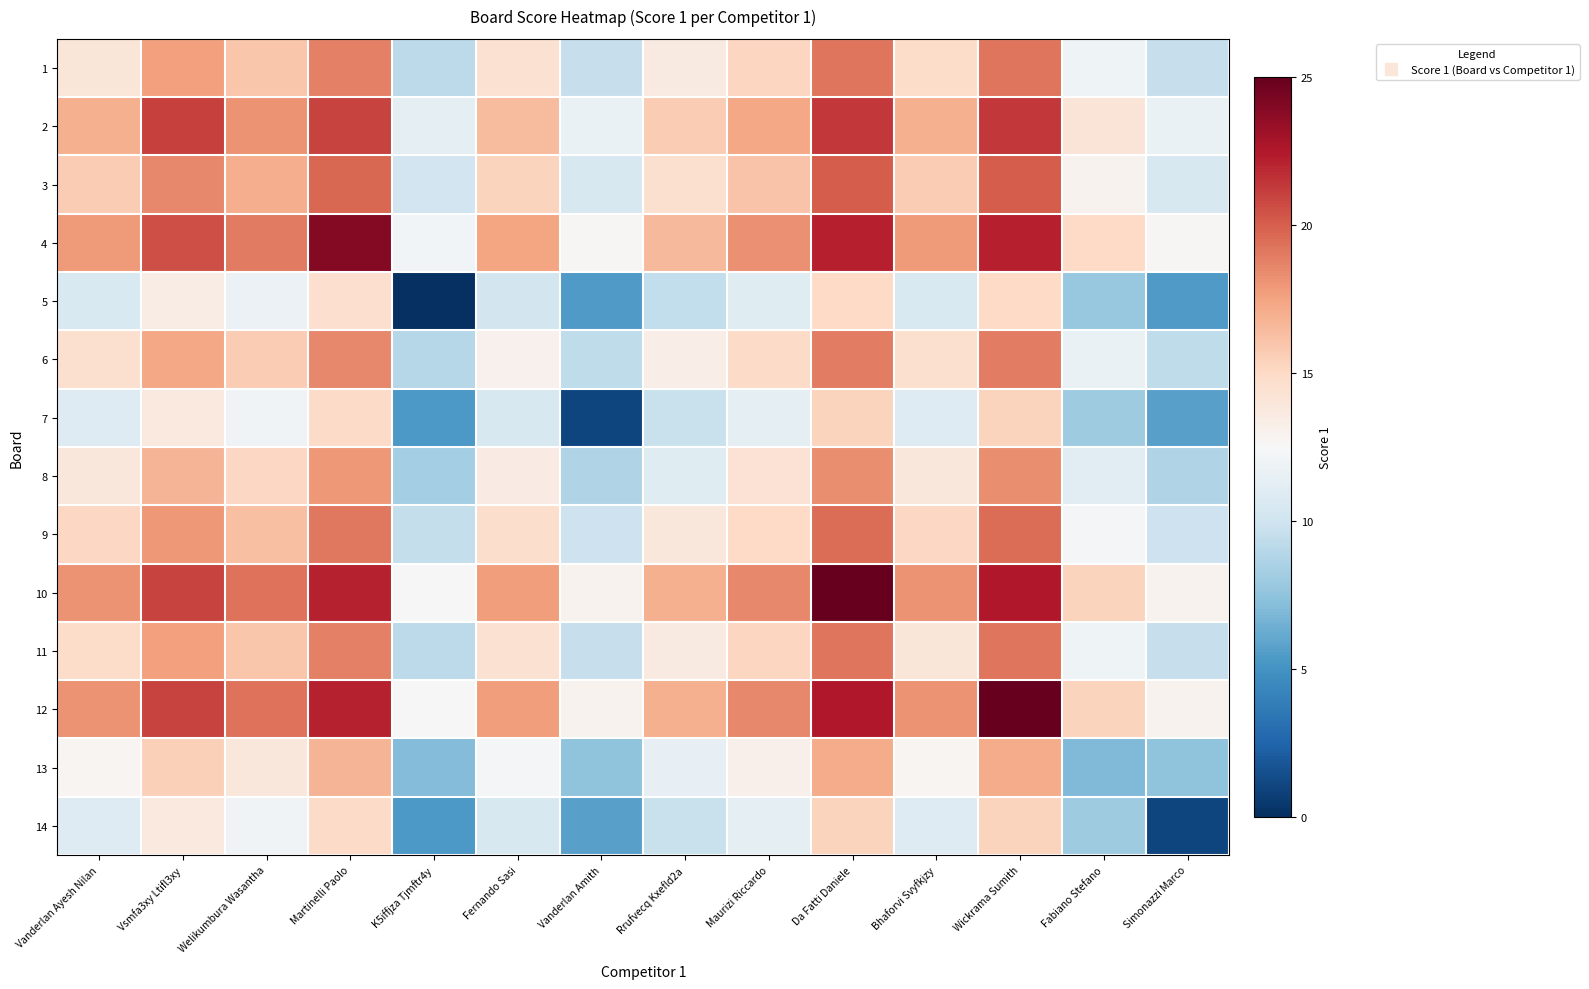

Reading left to right, list all the values displayed in this chart.

1: Vanderlan Ayesh Nilan=14.0	Vsmfa3xy Ltifl3xy=17.6	Welikumbura Wasantha=16.0	Martinelli Paolo=18.8	K5iffjza Tjmftr4y=9.2	Fernando Sasi=14.4	Vanderlan Amith=9.6	Rrufvecq Kxefld2a=13.6	Maurizi Riccardo=15.2	Da Fatti Daniele=19.2	Bhaforvi Svyfkjzy=14.8	Wickrama Sumith=19.2	Fabiano Stefano=12.0	Simonazzi Marco=9.6
2: Vanderlan Ayesh Nilan=16.9	Vsmfa3xy Ltifl3xy=21.0	Welikumbura Wasantha=18.1	Martinelli Paolo=20.9	K5iffjza Tjmftr4y=11.3	Fernando Sasi=16.5	Vanderlan Amith=11.7	Rrufvecq Kxefld2a=15.7	Maurizi Riccardo=17.3	Da Fatti Daniele=21.3	Bhaforvi Svyfkjzy=16.9	Wickrama Sumith=21.3	Fabiano Stefano=14.1	Simonazzi Marco=11.7
3: Vanderlan Ayesh Nilan=15.7	Vsmfa3xy Ltifl3xy=18.5	Welikumbura Wasantha=17.0	Martinelli Paolo=19.7	K5iffjza Tjmftr4y=10.1	Fernando Sasi=15.3	Vanderlan Amith=10.5	Rrufvecq Kxefld2a=14.5	Maurizi Riccardo=16.1	Da Fatti Daniele=20.1	Bhaforvi Svyfkjzy=15.7	Wickrama Sumith=20.1	Fabiano Stefano=12.9	Simonazzi Marco=10.5
4: Vanderlan Ayesh Nilan=17.8	Vsmfa3xy Ltifl3xy=20.6	Welikumbura Wasantha=19.0	Martinelli Paolo=24.0	K5iffjza Tjmftr4y=12.2	Fernando Sasi=17.4	Vanderlan Amith=12.6	Rrufvecq Kxefld2a=16.6	Maurizi Riccardo=18.2	Da Fatti Daniele=22.2	Bhaforvi Svyfkjzy=17.8	Wickrama Sumith=22.2	Fabiano Stefano=15.0	Simonazzi Marco=12.6
5: Vanderlan Ayesh Nilan=10.6	Vsmfa3xy Ltifl3xy=13.4	Welikumbura Wasantha=11.8	Martinelli Paolo=14.6	K5iffjza Tjmftr4y=0.0	Fernando Sasi=10.2	Vanderlan Amith=5.4	Rrufvecq Kxefld2a=9.4	Maurizi Riccardo=11.0	Da Fatti Daniele=15.0	Bhaforvi Svyfkjzy=10.6	Wickrama Sumith=15.0	Fabiano Stefano=7.8	Simonazzi Marco=5.4
6: Vanderlan Ayesh Nilan=14.5	Vsmfa3xy Ltifl3xy=17.3	Welikumbura Wasantha=15.7	Martinelli Paolo=18.5	K5iffjza Tjmftr4y=8.9	Fernando Sasi=13.0	Vanderlan Amith=9.3	Rrufvecq Kxefld2a=13.3	Maurizi Riccardo=14.9	Da Fatti Daniele=18.9	Bhaforvi Svyfkjzy=14.5	Wickrama Sumith=18.9	Fabiano Stefano=11.7	Simonazzi Marco=9.3
7: Vanderlan Ayesh Nilan=10.9	Vsmfa3xy Ltifl3xy=13.7	Welikumbura Wasantha=12.1	Martinelli Paolo=14.9	K5iffjza Tjmftr4y=5.3	Fernando Sasi=10.5	Vanderlan Amith=1.0	Rrufvecq Kxefld2a=9.7	Maurizi Riccardo=11.3	Da Fatti Daniele=15.3	Bhaforvi Svyfkjzy=10.9	Wickrama Sumith=15.3	Fabiano Stefano=8.1	Simonazzi Marco=5.7
8: Vanderlan Ayesh Nilan=13.9	Vsmfa3xy Ltifl3xy=16.7	Welikumbura Wasantha=15.1	Martinelli Paolo=17.9	K5iffjza Tjmftr4y=8.3	Fernando Sasi=13.5	Vanderlan Amith=8.7	Rrufvecq Kxefld2a=11.0	Maurizi Riccardo=14.3	Da Fatti Daniele=18.3	Bhaforvi Svyfkjzy=13.9	Wickrama Sumith=18.3	Fabiano Stefano=11.1	Simonazzi Marco=8.7
9: Vanderlan Ayesh Nilan=15.1	Vsmfa3xy Ltifl3xy=17.9	Welikumbura Wasantha=16.3	Martinelli Paolo=19.1	K5iffjza Tjmftr4y=9.5	Fernando Sasi=14.7	Vanderlan Amith=9.9	Rrufvecq Kxefld2a=13.9	Maurizi Riccardo=15.0	Da Fatti Daniele=19.5	Bhaforvi Svyfkjzy=15.1	Wickrama Sumith=19.5	Fabiano Stefano=12.3	Simonazzi Marco=9.9
10: Vanderlan Ayesh Nilan=18.1	Vsmfa3xy Ltifl3xy=20.9	Welikumbura Wasantha=19.3	Martinelli Paolo=22.1	K5iffjza Tjmftr4y=12.5	Fernando Sasi=17.7	Vanderlan Amith=12.9	Rrufvecq Kxefld2a=16.9	Maurizi Riccardo=18.5	Da Fatti Daniele=25.0	Bhaforvi Svyfkjzy=18.1	Wickrama Sumith=22.5	Fabiano Stefano=15.3	Simonazzi Marco=12.9
11: Vanderlan Ayesh Nilan=14.8	Vsmfa3xy Ltifl3xy=17.6	Welikumbura Wasantha=16.0	Martinelli Paolo=18.8	K5iffjza Tjmftr4y=9.2	Fernando Sasi=14.4	Vanderlan Amith=9.6	Rrufvecq Kxefld2a=13.6	Maurizi Riccardo=15.2	Da Fatti Daniele=19.2	Bhaforvi Svyfkjzy=14.0	Wickrama Sumith=19.2	Fabiano Stefano=12.0	Simonazzi Marco=9.6
12: Vanderlan Ayesh Nilan=18.1	Vsmfa3xy Ltifl3xy=20.9	Welikumbura Wasantha=19.3	Martinelli Paolo=22.1	K5iffjza Tjmftr4y=12.5	Fernando Sasi=17.7	Vanderlan Amith=12.9	Rrufvecq Kxefld2a=16.9	Maurizi Riccardo=18.5	Da Fatti Daniele=22.5	Bhaforvi Svyfkjzy=18.1	Wickrama Sumith=25.0	Fabiano Stefano=15.3	Simonazzi Marco=12.9
13: Vanderlan Ayesh Nilan=12.7	Vsmfa3xy Ltifl3xy=15.5	Welikumbura Wasantha=13.9	Martinelli Paolo=16.7	K5iffjza Tjmftr4y=7.1	Fernando Sasi=12.3	Vanderlan Amith=7.5	Rrufvecq Kxefld2a=11.5	Maurizi Riccardo=13.1	Da Fatti Daniele=17.1	Bhaforvi Svyfkjzy=12.7	Wickrama Sumith=17.1	Fabiano Stefano=7.0	Simonazzi Marco=7.5
14: Vanderlan Ayesh Nilan=10.9	Vsmfa3xy Ltifl3xy=13.7	Welikumbura Wasantha=12.1	Martinelli Paolo=14.9	K5iffjza Tjmftr4y=5.3	Fernando Sasi=10.5	Vanderlan Amith=5.7	Rrufvecq Kxefld2a=9.7	Maurizi Riccardo=11.3	Da Fatti Daniele=15.3	Bhaforvi Svyfkjzy=10.9	Wickrama Sumith=15.3	Fabiano Stefano=8.1	Simonazzi Marco=1.0